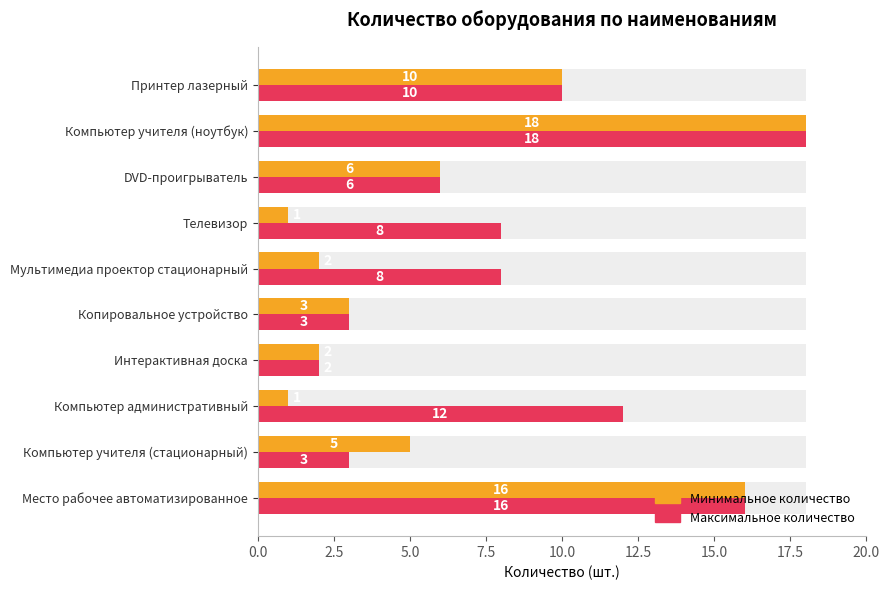

Which series has the largest total across all categories?

Максимальное количество